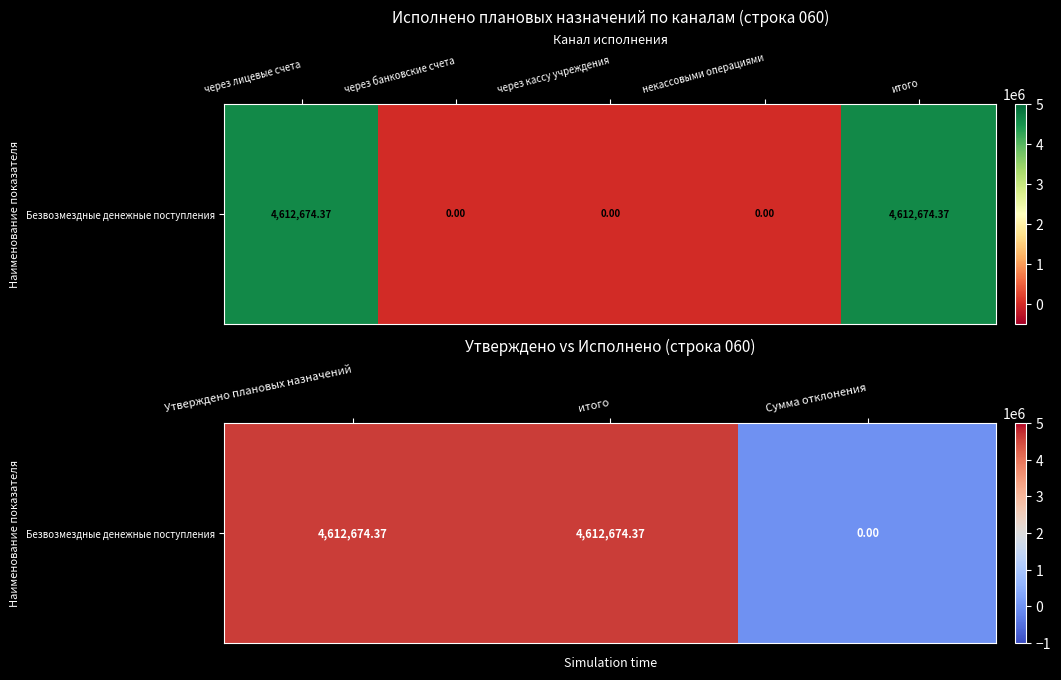

Which category has the highest value across all series?

Утверждено плановых назначений